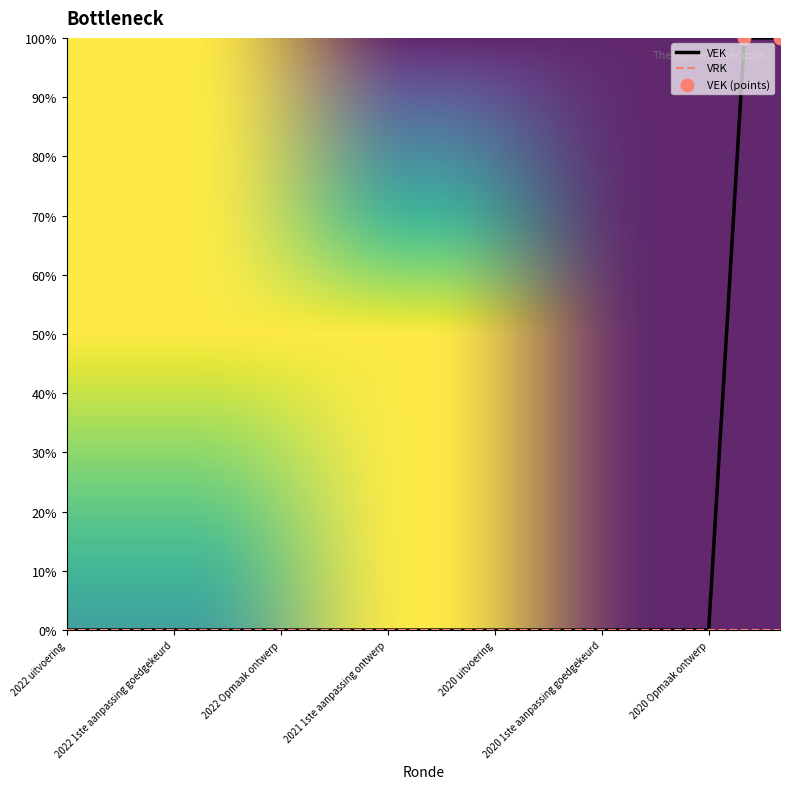

Which series has the largest range (max minus min)?

VEK